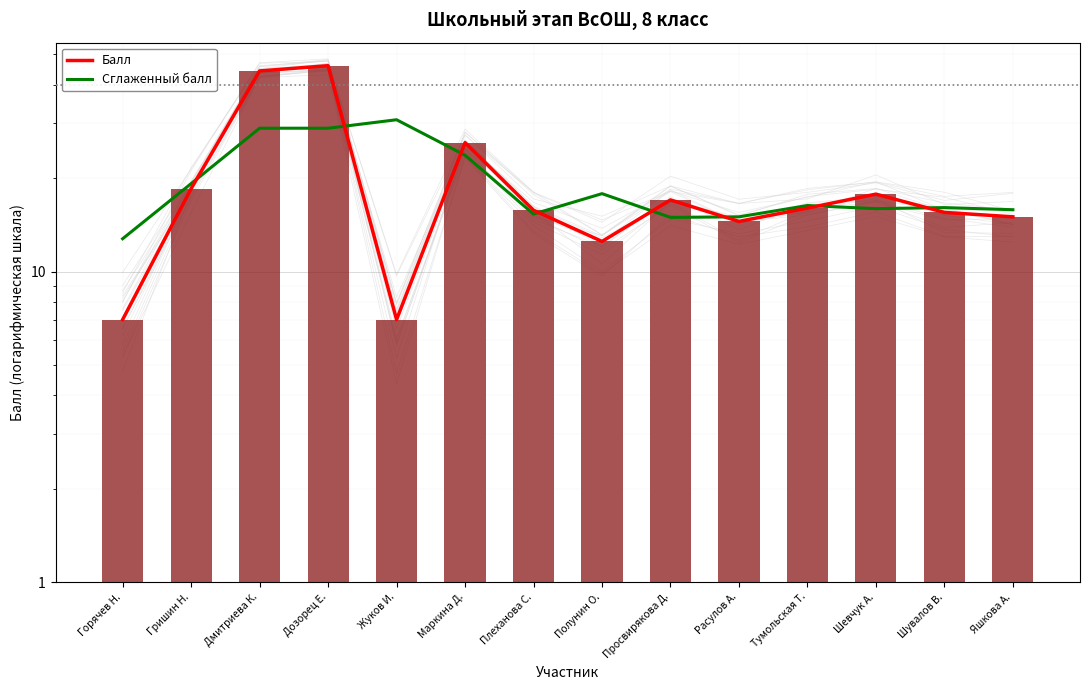

True or false: Балл has a value of 14.4 at Маркина Д..

False